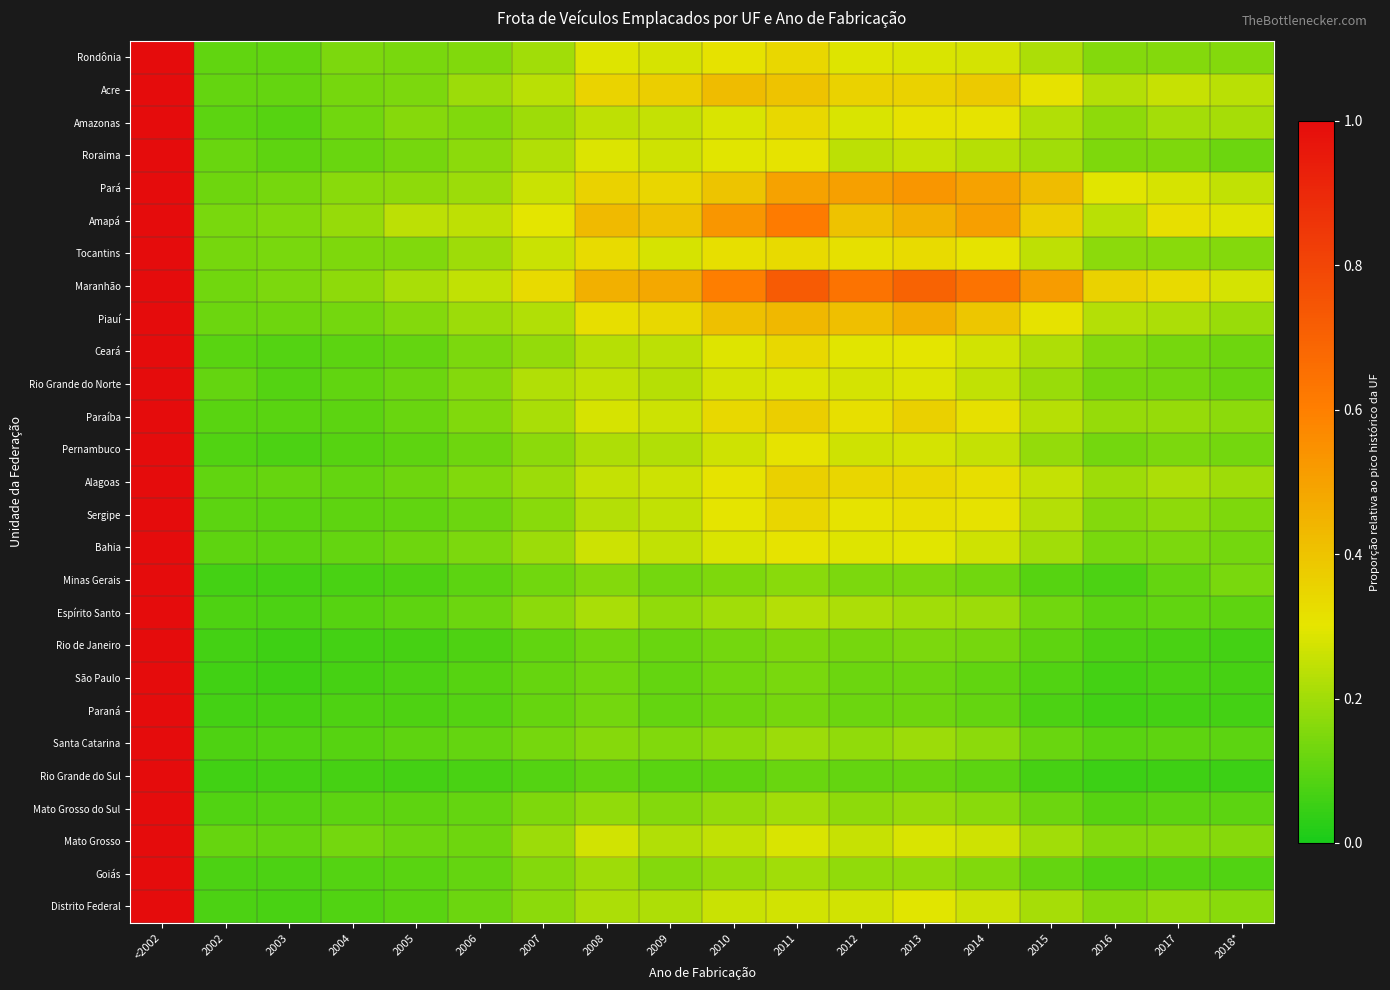

What is the total value across all series at 2017?

4.3